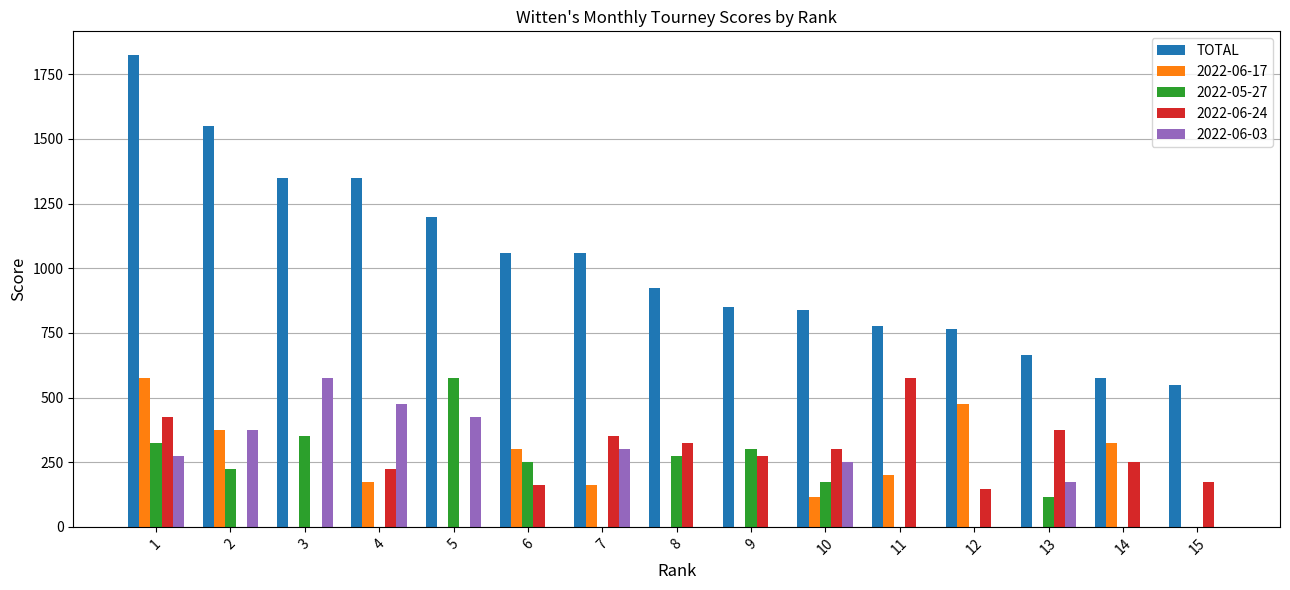

Which category has the highest value across all series?

1